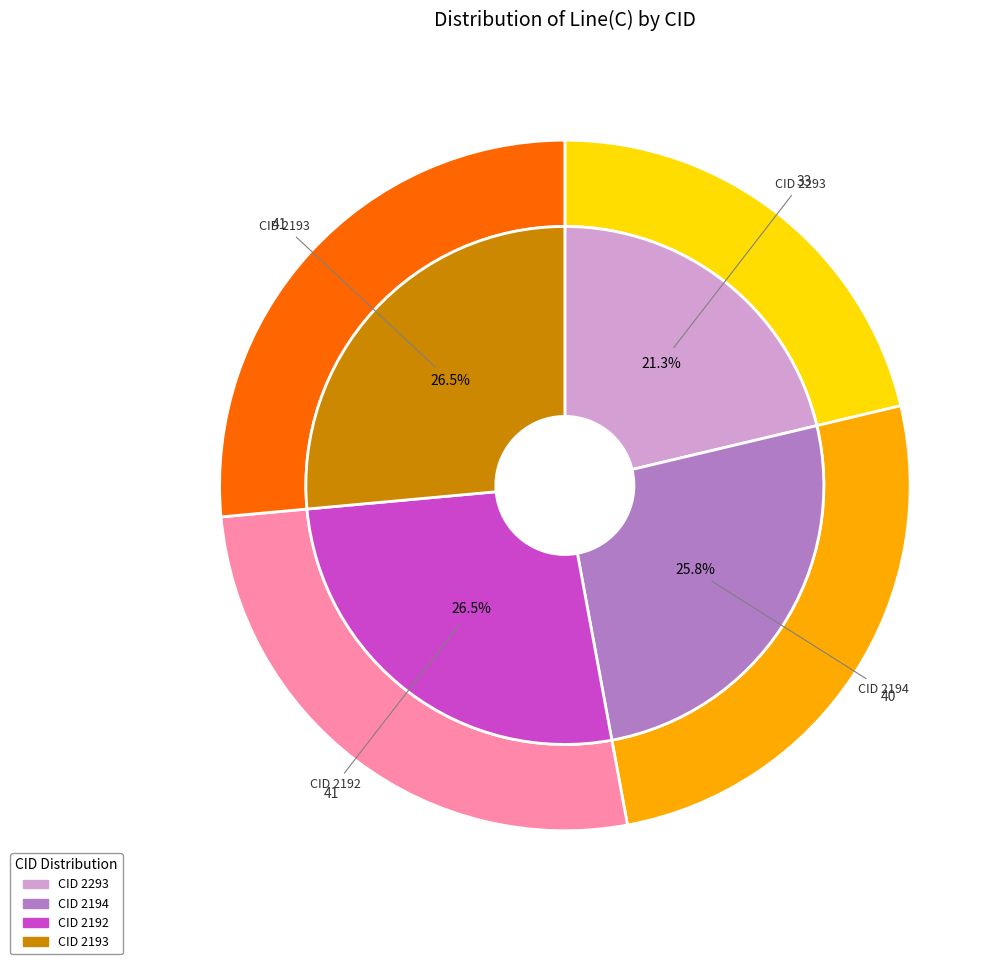

Count the number of slices in the pie.

4